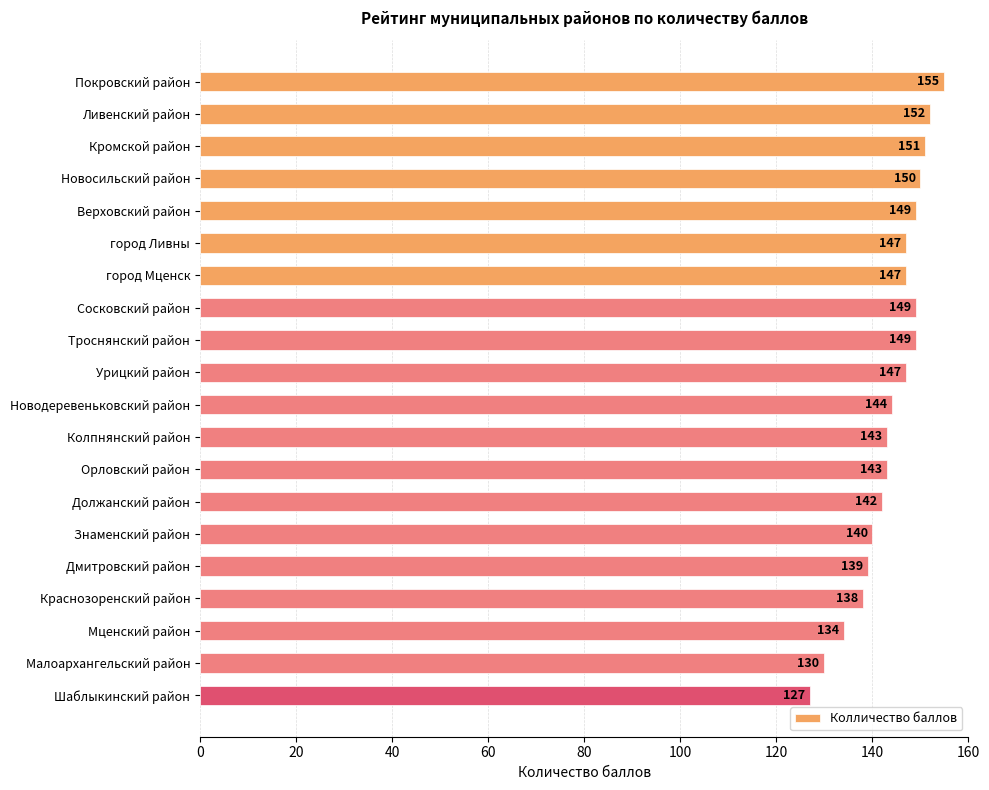

Reading top to bottom, what are all the values shown in this chart?

155	152	151	150	149	147	147	149	149	147	144	143	143	142	140	139	138	134	130	127